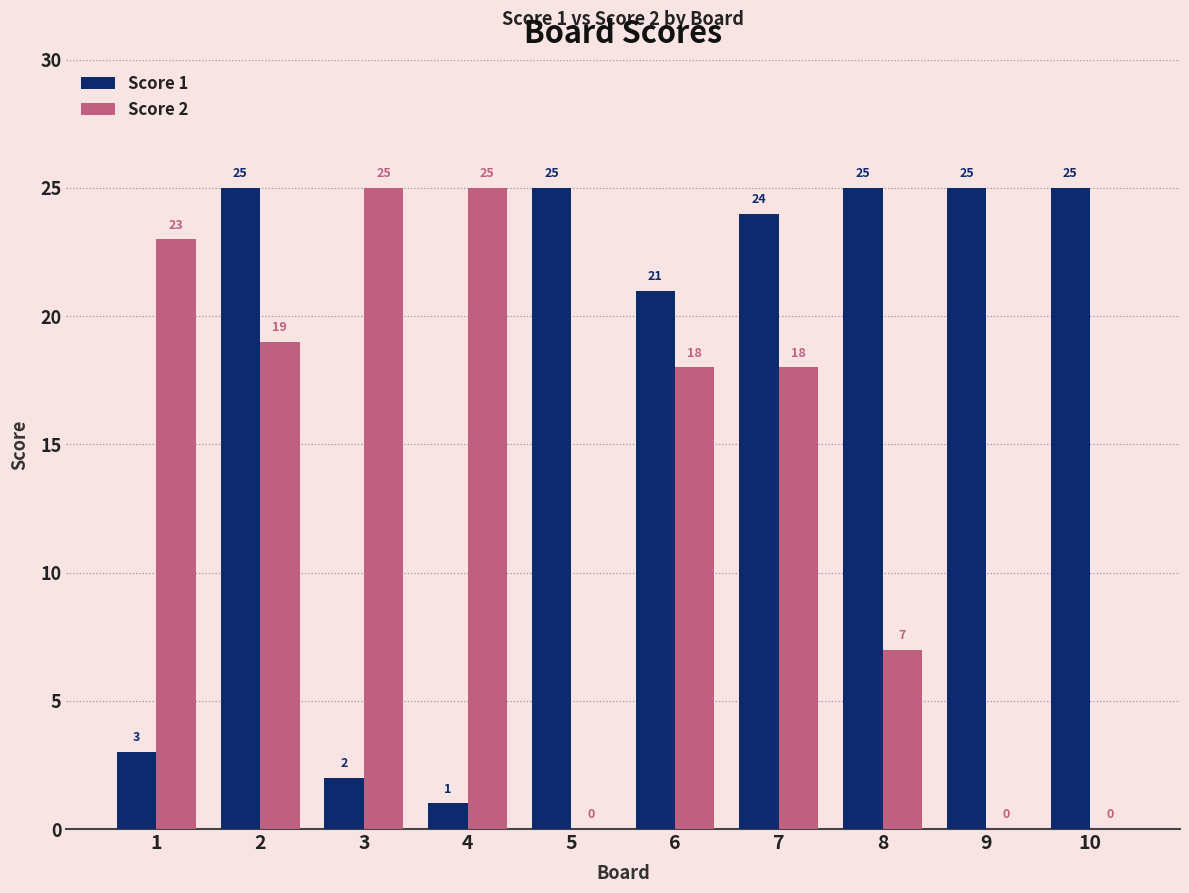

Between 7 and 8, which series saw the biggest shift?

Score 2